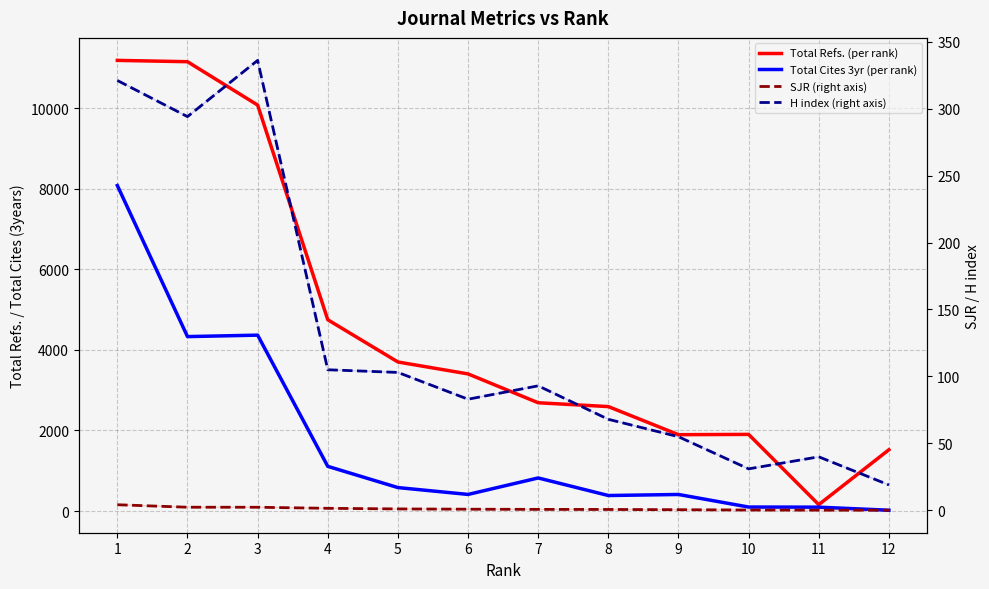

Which series has the largest range (max minus min)?

Total Refs. (per rank)